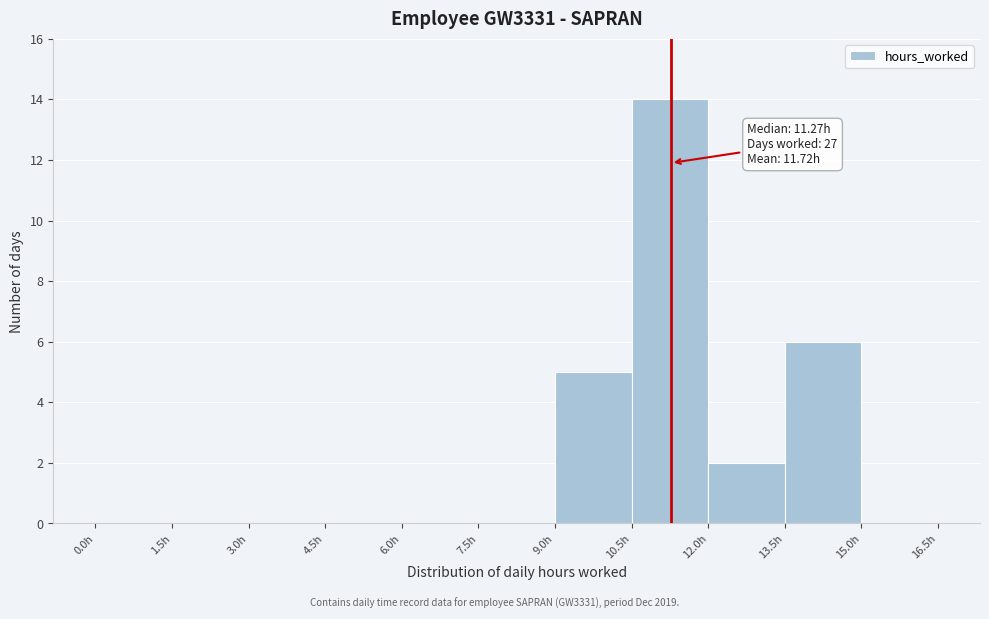

Which range on the x-axis has the tallest bar?

10.5 to 12.0